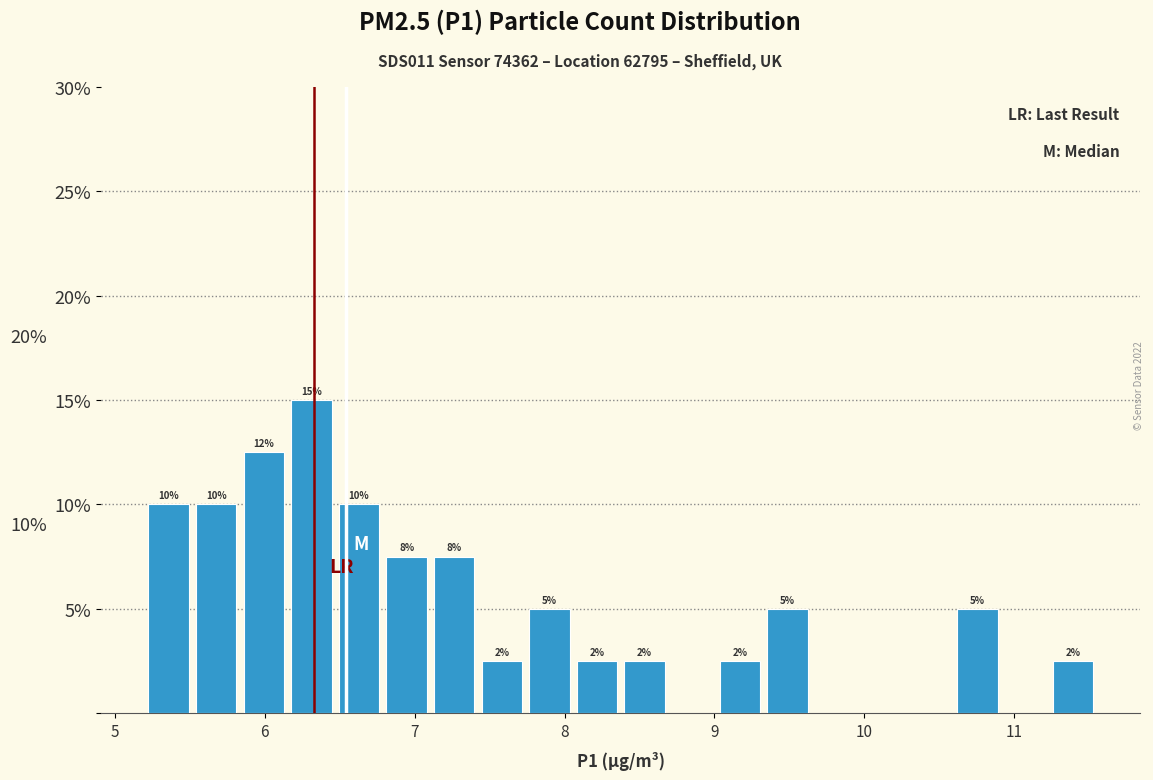

Read against the x-axis, roughly where is the centre of the tallest bar?

6.3